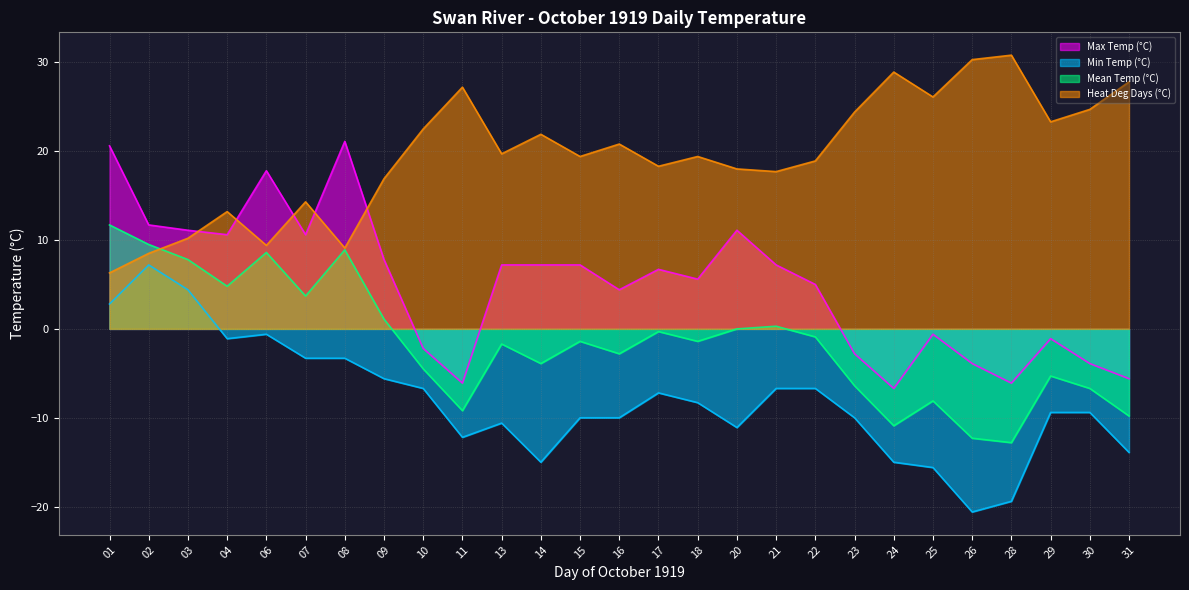

Reading right to left, what are all the values shown in this chart?

Max Temp (°C): 31=-5.6	30=-3.9	29=-1.1	28=-6.1	26=-3.9	25=-0.6	24=-6.7	23=-2.8	22=5.0	21=7.2	20=11.1	18=5.6	17=6.7	16=4.4	15=7.2	14=7.2	13=7.2	11=-6.1	10=-2.2	09=7.8	08=21.1	07=10.6	06=17.8	04=10.6	03=11.1	02=11.7	01=20.6
Min Temp (°C): 31=-13.9	30=-9.4	29=-9.4	28=-19.4	26=-20.6	25=-15.6	24=-15.0	23=-10.0	22=-6.7	21=-6.7	20=-11.1	18=-8.3	17=-7.2	16=-10.0	15=-10.0	14=-15.0	13=-10.6	11=-12.2	10=-6.7	09=-5.6	08=-3.3	07=-3.3	06=-0.6	04=-1.1	03=4.4	02=7.2	01=2.8
Mean Temp (°C): 31=-9.8	30=-6.7	29=-5.3	28=-12.8	26=-12.3	25=-8.1	24=-10.9	23=-6.4	22=-0.9	21=0.3	20=0.0	18=-1.4	17=-0.3	16=-2.8	15=-1.4	14=-3.9	13=-1.7	11=-9.2	10=-4.5	09=1.1	08=8.9	07=3.7	06=8.6	04=4.8	03=7.8	02=9.5	01=11.7
Heat Deg Days (°C): 31=27.8	30=24.7	29=23.3	28=30.8	26=30.3	25=26.1	24=28.9	23=24.4	22=18.9	21=17.7	20=18.0	18=19.4	17=18.3	16=20.8	15=19.4	14=21.9	13=19.7	11=27.2	10=22.5	09=16.9	08=9.1	07=14.3	06=9.4	04=13.2	03=10.2	02=8.5	01=6.3